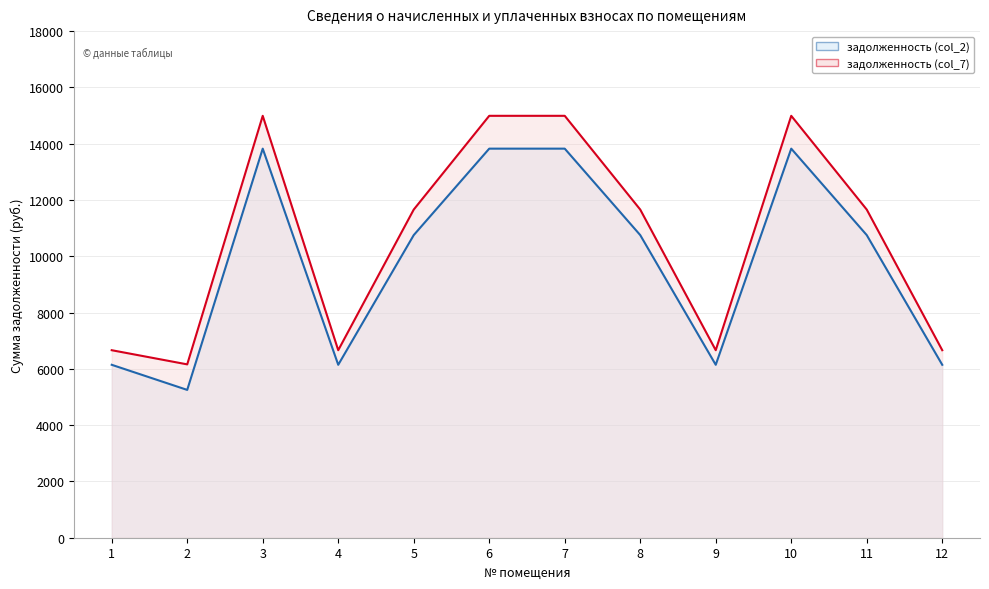

The задолженность (col_7) series shows 19868.0 at 11. True or false?

False